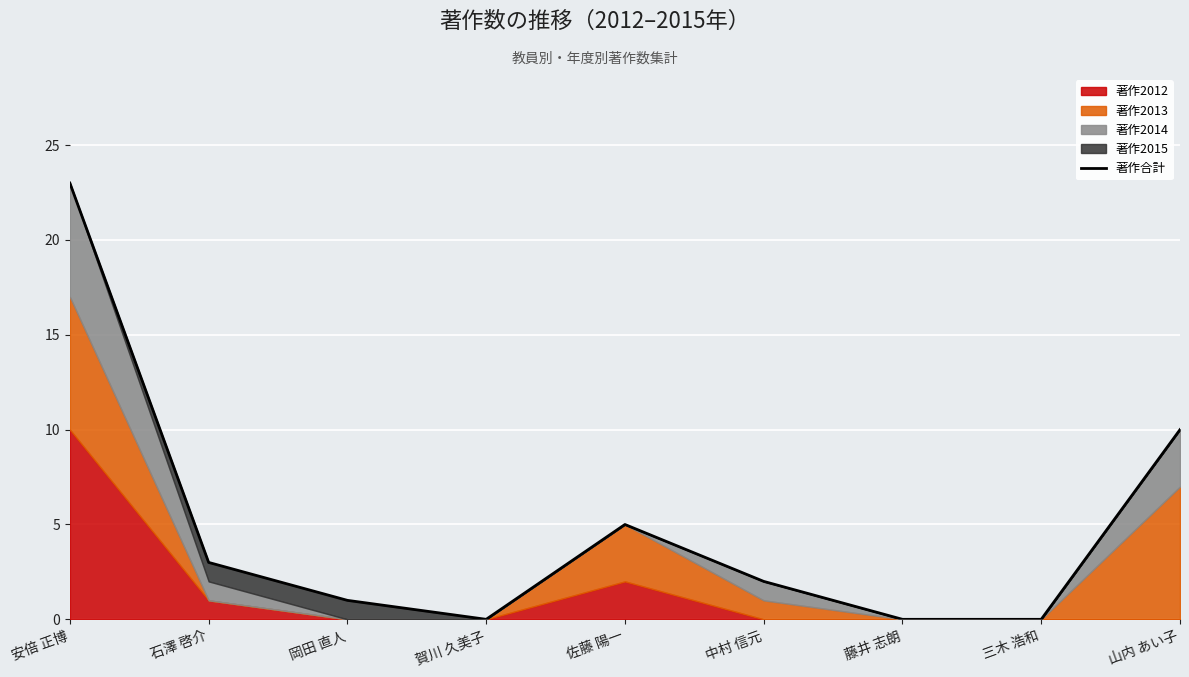

What is the change in value from 石澤 啓介 to 三木 浩和?

-3